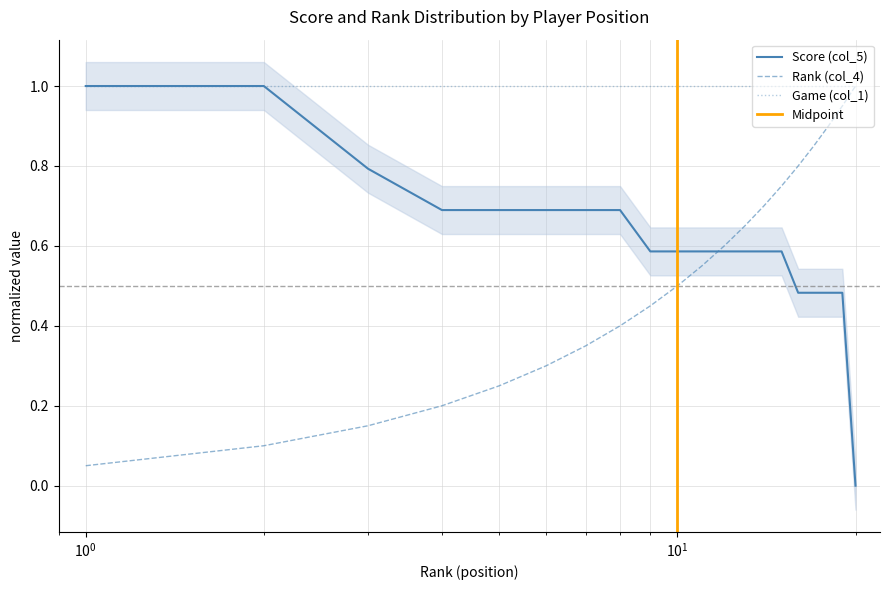

What is the highest value of the Score (col_5) series?

1.0